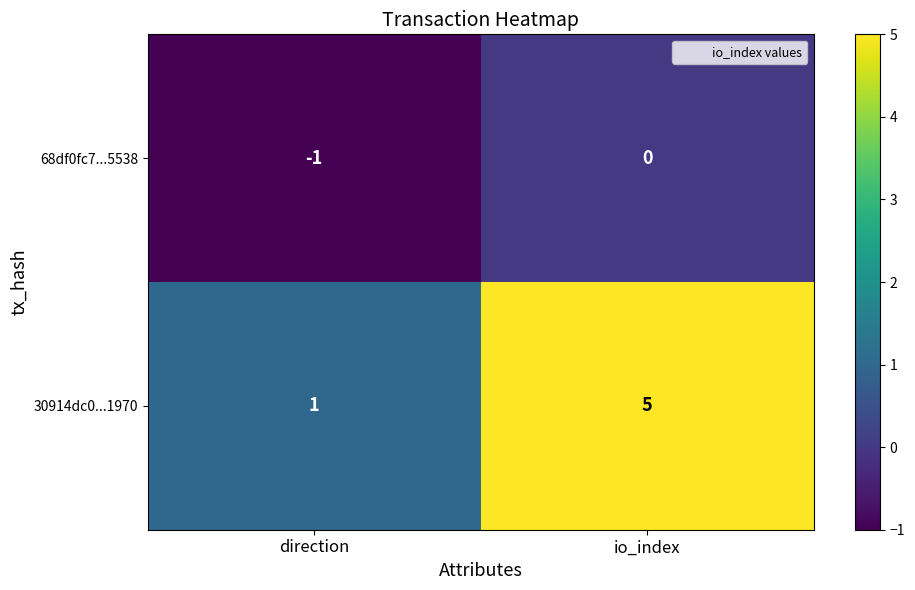

What is the difference between the 30914dc0...1970 values at io_index and direction?

4